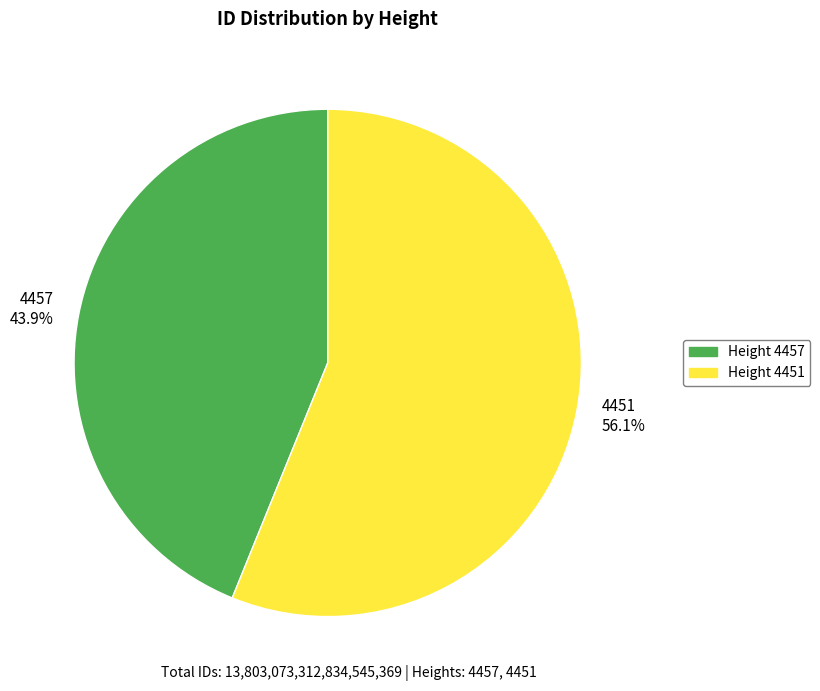

How many segments does this pie chart have?

2